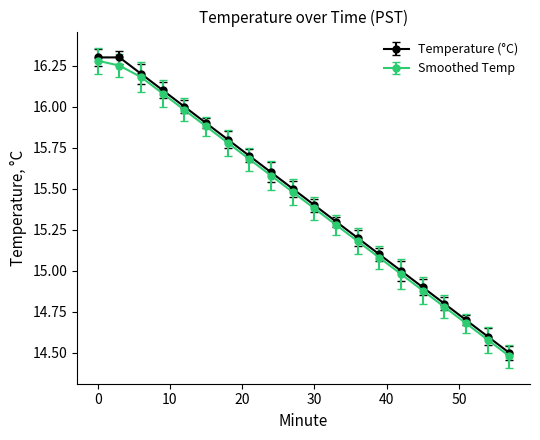

What is the value of the Temperature (°C) point at the 17th from the left?

14.8